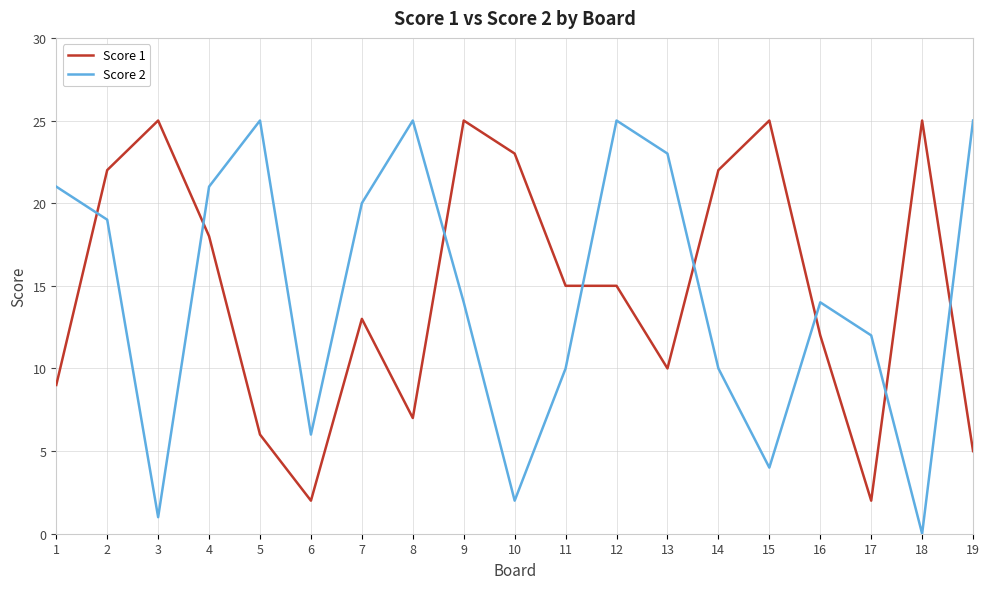

True or false: Score 1 and Score 2 intersect in this chart.

True